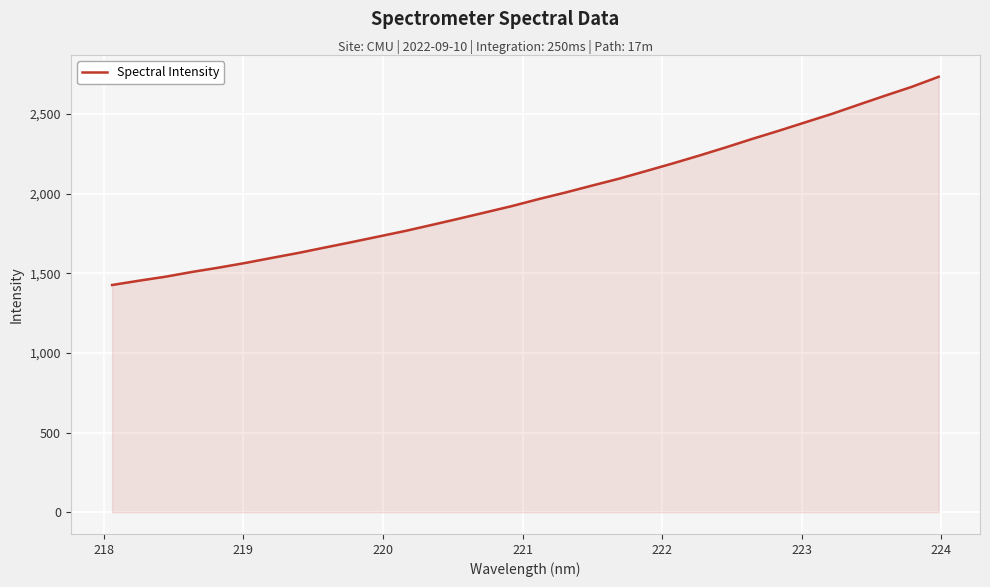

What is the minimum value shown in the chart?

1425.9